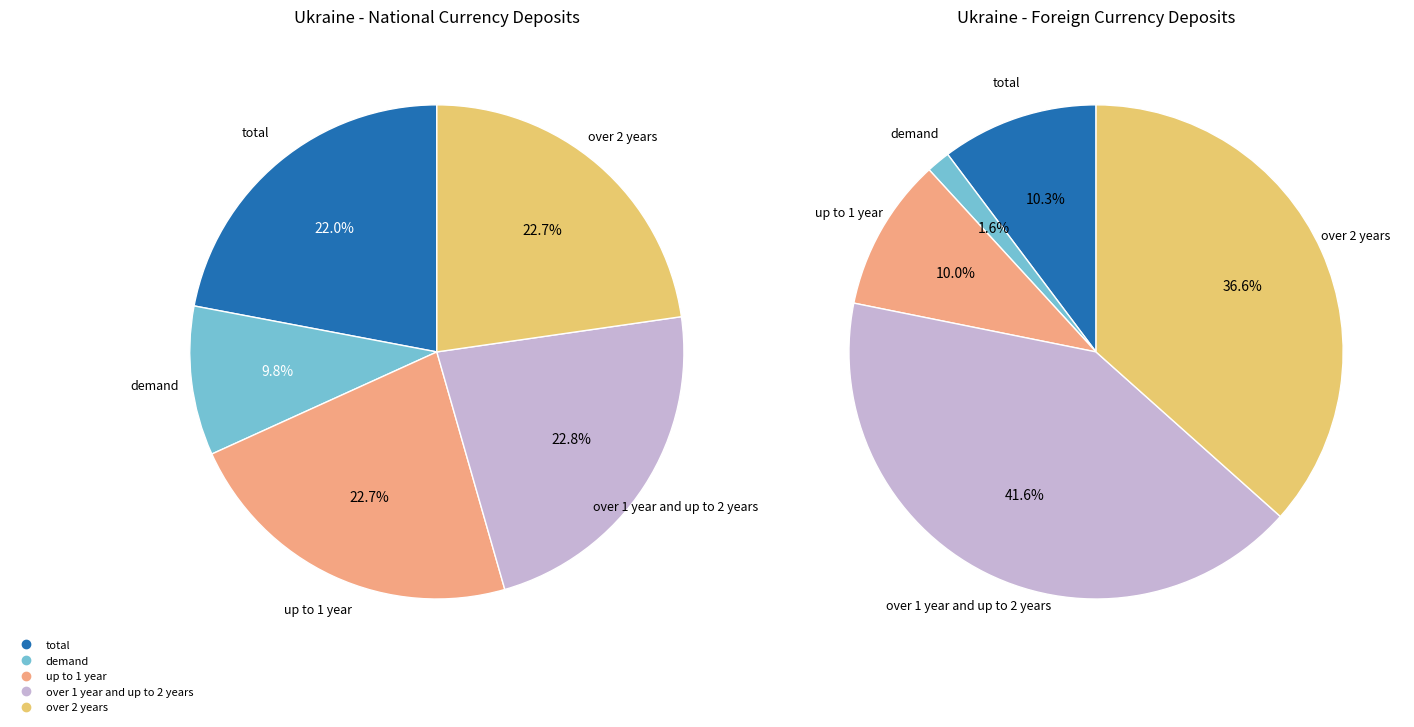

Which slice is the smallest?

demand